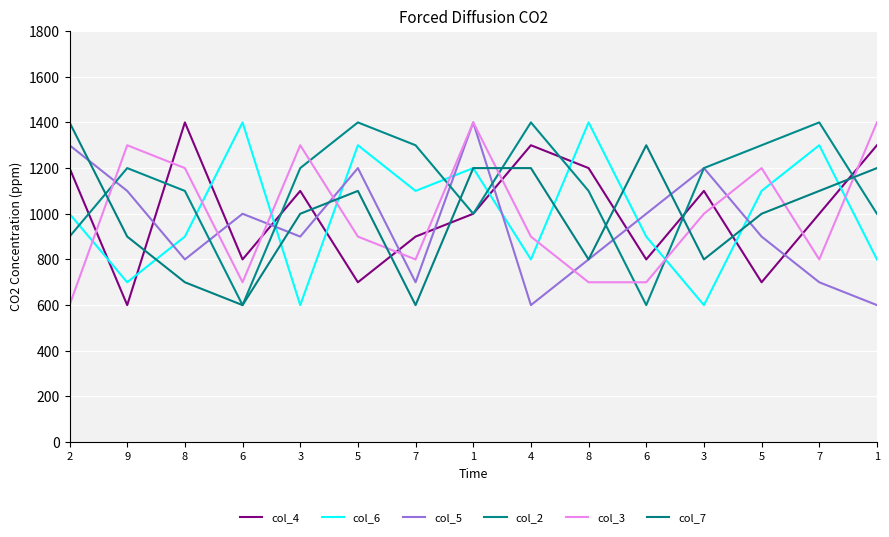

Reading left to right, list all the values displayed in this chart.

col_4: 2=1200	9=600	8=1400	6=800	3=1100	5=700	7=900	1=1000	4=1300	8=1200	6=800	3=1100	5=700	7=1000	1=1300
col_6: 2=1000	9=700	8=900	6=1400	3=600	5=1300	7=1100	1=1200	4=800	8=1400	6=900	3=600	5=1100	7=1300	1=800
col_5: 2=1300	9=1100	8=800	6=1000	3=900	5=1200	7=700	1=1400	4=600	8=800	6=1000	3=1200	5=900	7=700	1=600
col_2: 2=900	9=1200	8=1100	6=600	3=1200	5=1400	7=1300	1=1000	4=1400	8=1100	6=600	3=1200	5=1300	7=1400	1=1000
col_3: 2=600	9=1300	8=1200	6=700	3=1300	5=900	7=800	1=1400	4=900	8=700	6=700	3=1000	5=1200	7=800	1=1400
col_7: 2=1400	9=900	8=700	6=600	3=1000	5=1100	7=600	1=1200	4=1200	8=800	6=1300	3=800	5=1000	7=1100	1=1200